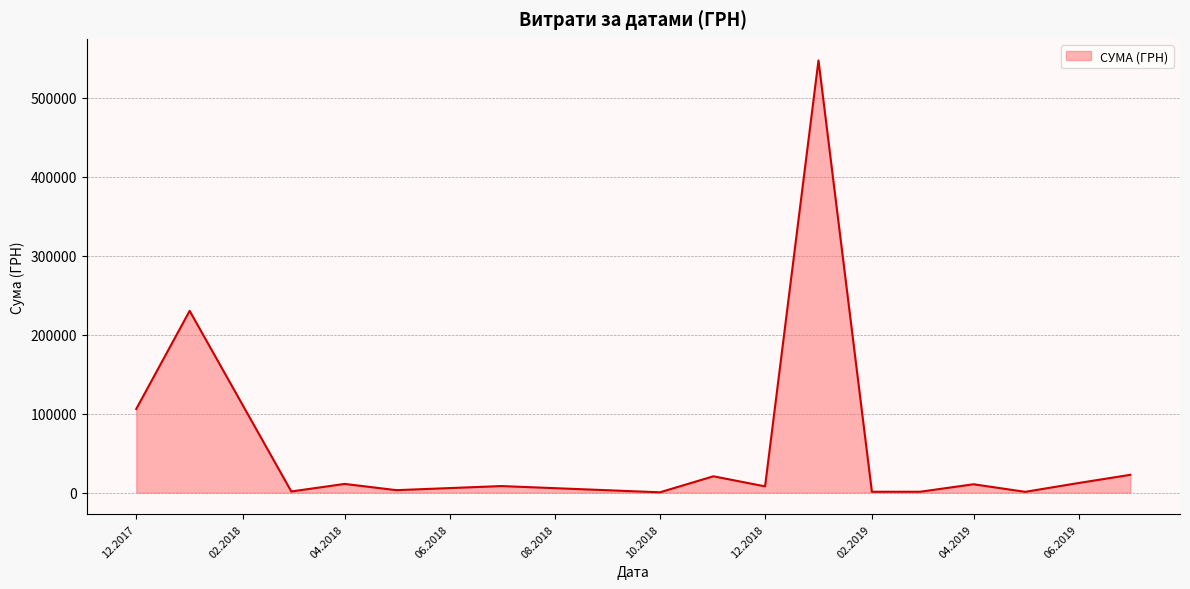

What is the greatest value displayed?

546929.7